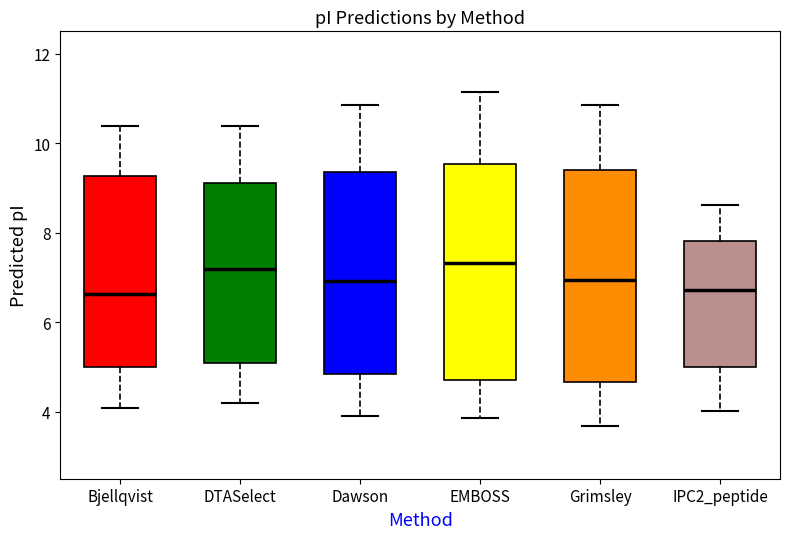

Where is the lower edge of the box for Grimsley on the y-axis? The values are not printed on the chart, so give them approximately, as read against the axis.

4.6